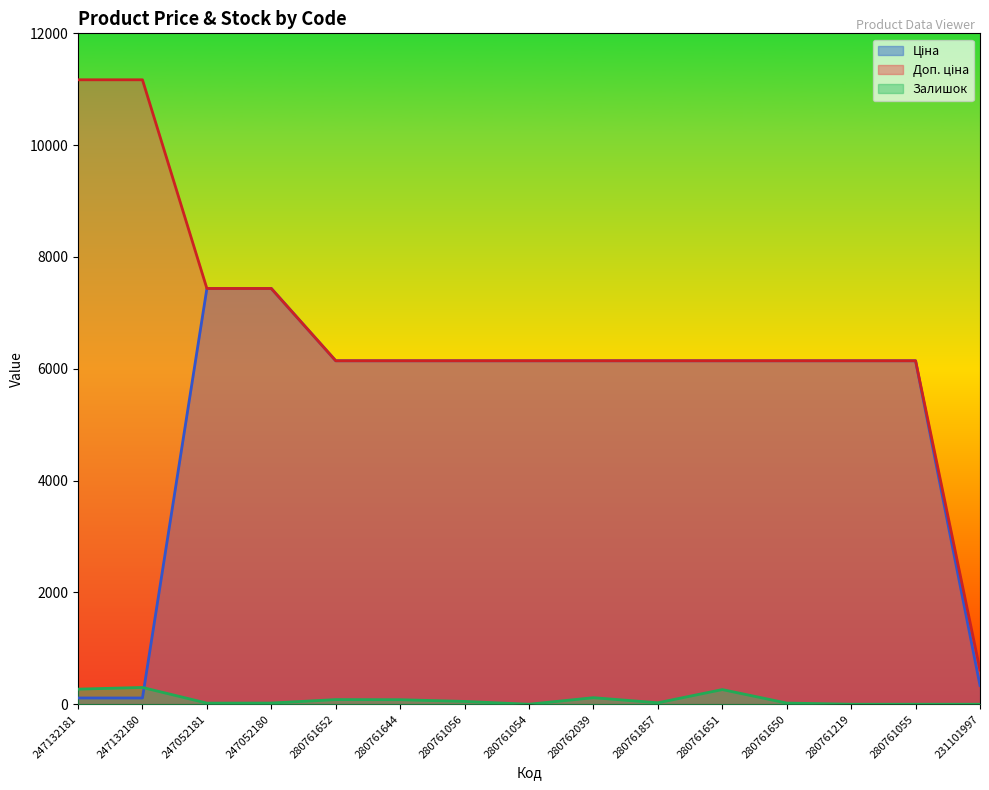

What is the average value of the Ціна series?

5124.2